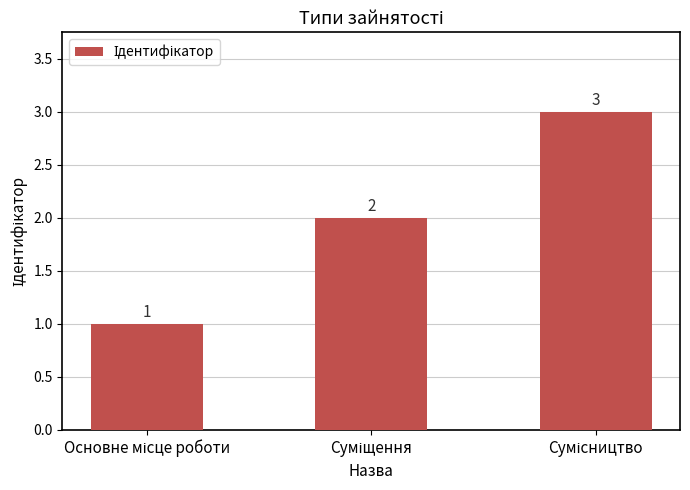

What is the sum of all values?

6